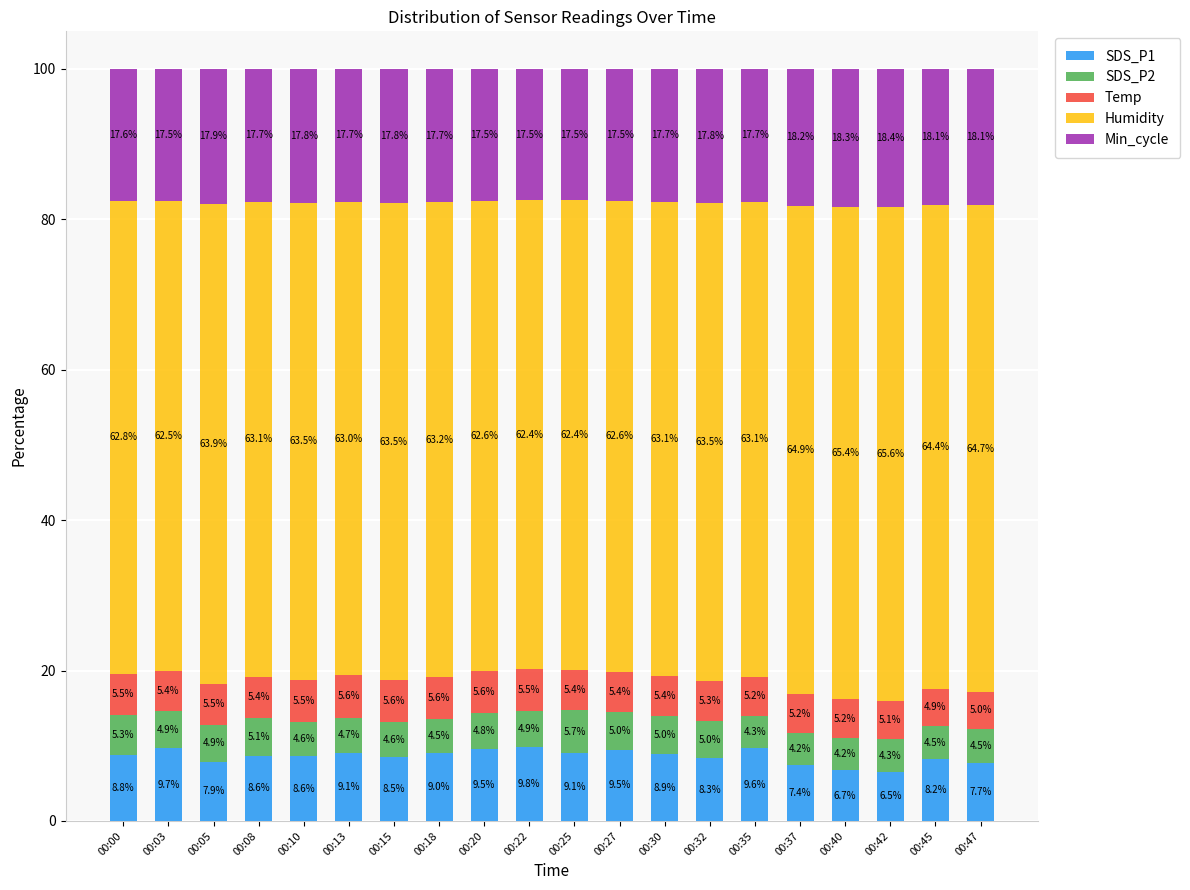

What is the sum of the SDS_P1 values at 00:40 and 00:22?

16.5